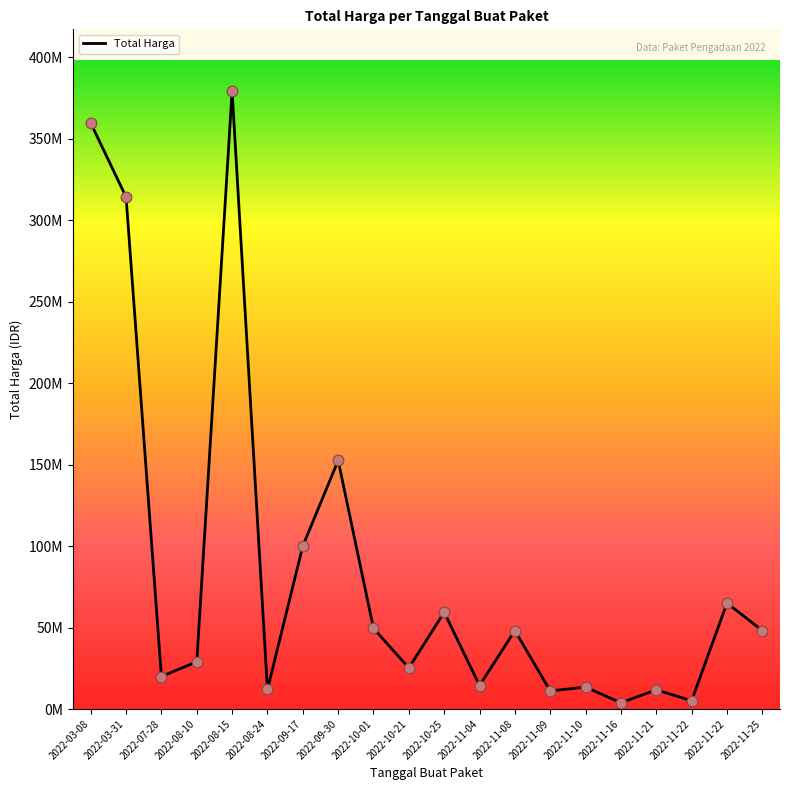

Does the chart have visible grid lines?

No